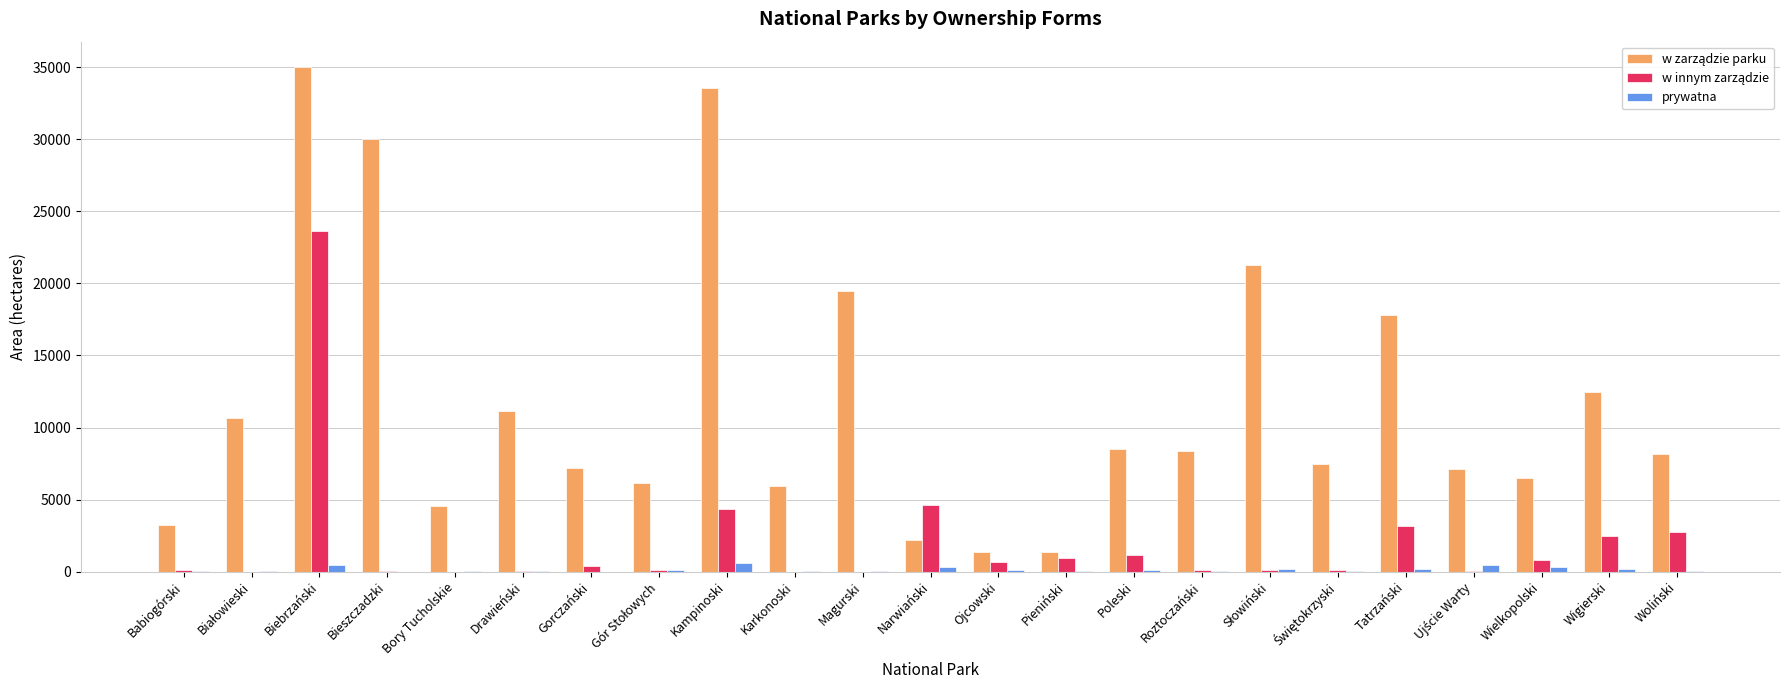

At which category is the sum across all series the highest?

Biebrzański